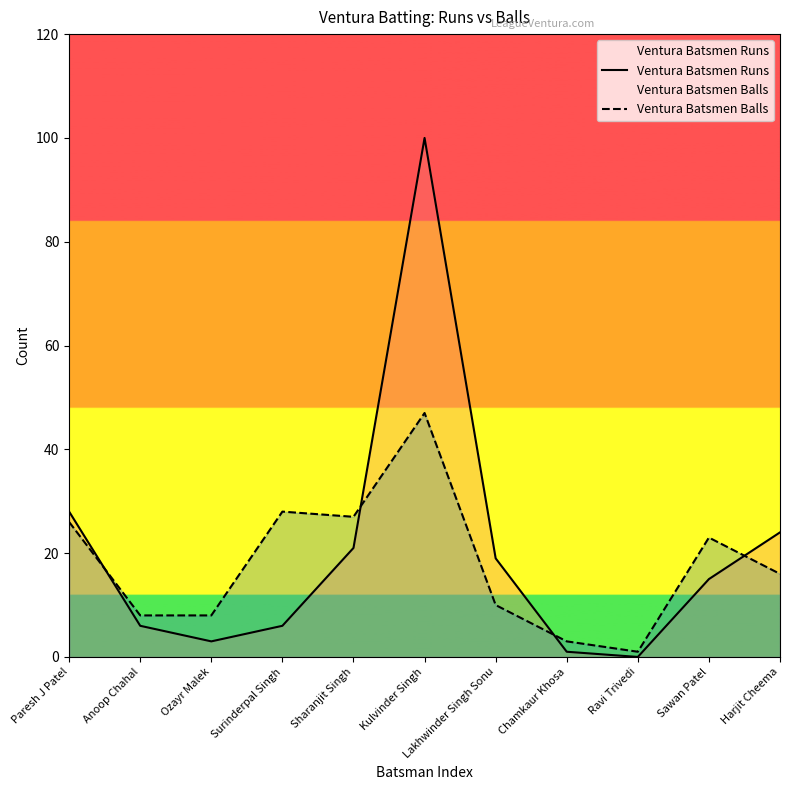

What is the difference between the second highest and second lowest values in the Ventura Batsmen Balls series?

25